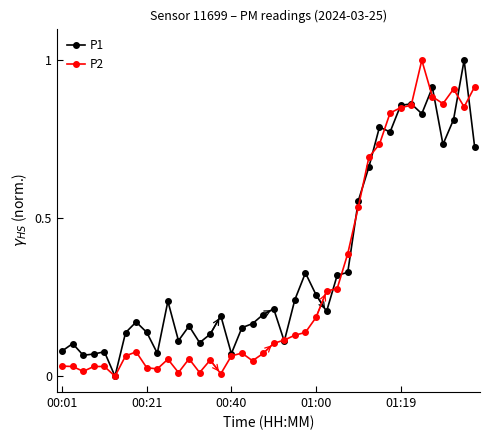

True or false: P1 and P2 cross at least once.

True